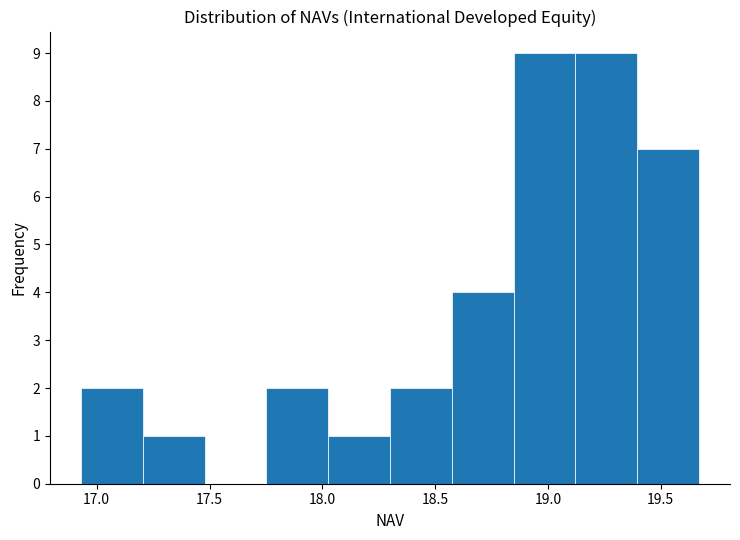

Reading left to right, list every bar in this chart as the range it spans on the x-axis followed by its height. Neither the bar edges nor the heights are printed on the chart, so give them approximately, as read against the axes.

16.95 to 17.20: 2
17.20 to 17.50: 1
17.50 to 17.75: 0
17.75 to 18.05: 2
18.05 to 18.30: 1
18.30 to 18.55: 2
18.55 to 18.85: 4
18.85 to 19.10: 9
19.10 to 19.40: 9
19.40 to 19.65: 7